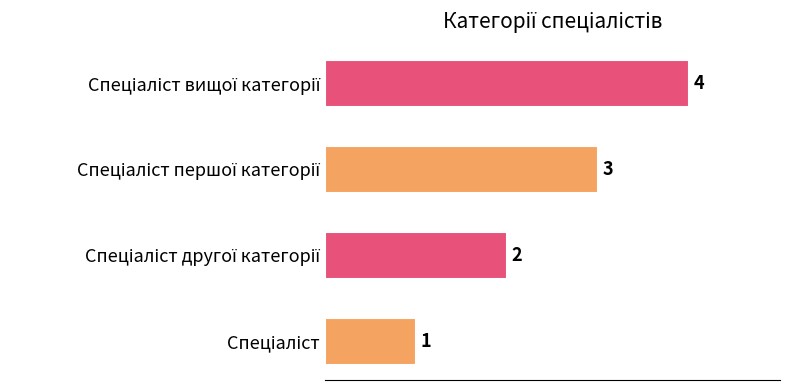

Count the values in the range 2 to 4.

3